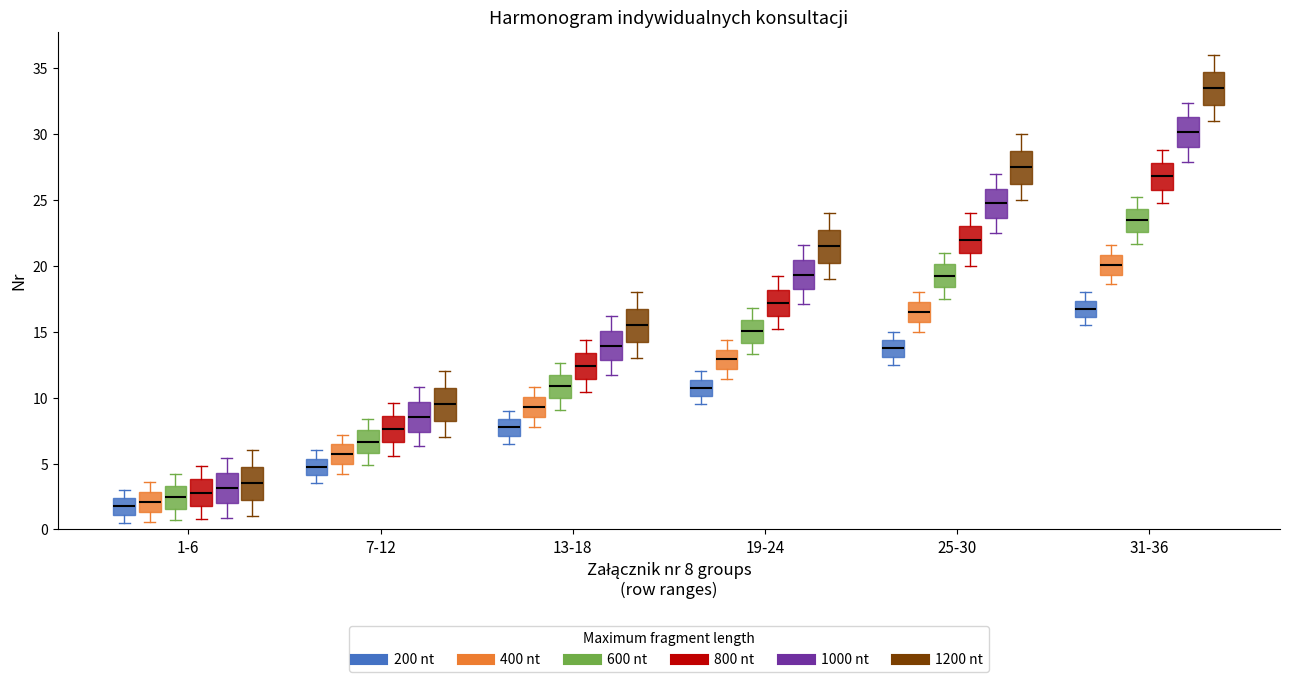

Where is the lower edge of the box for 19-24 (800 nt) on the y-axis? The values are not printed on the chart, so give them approximately, as read against the axis.

16.0